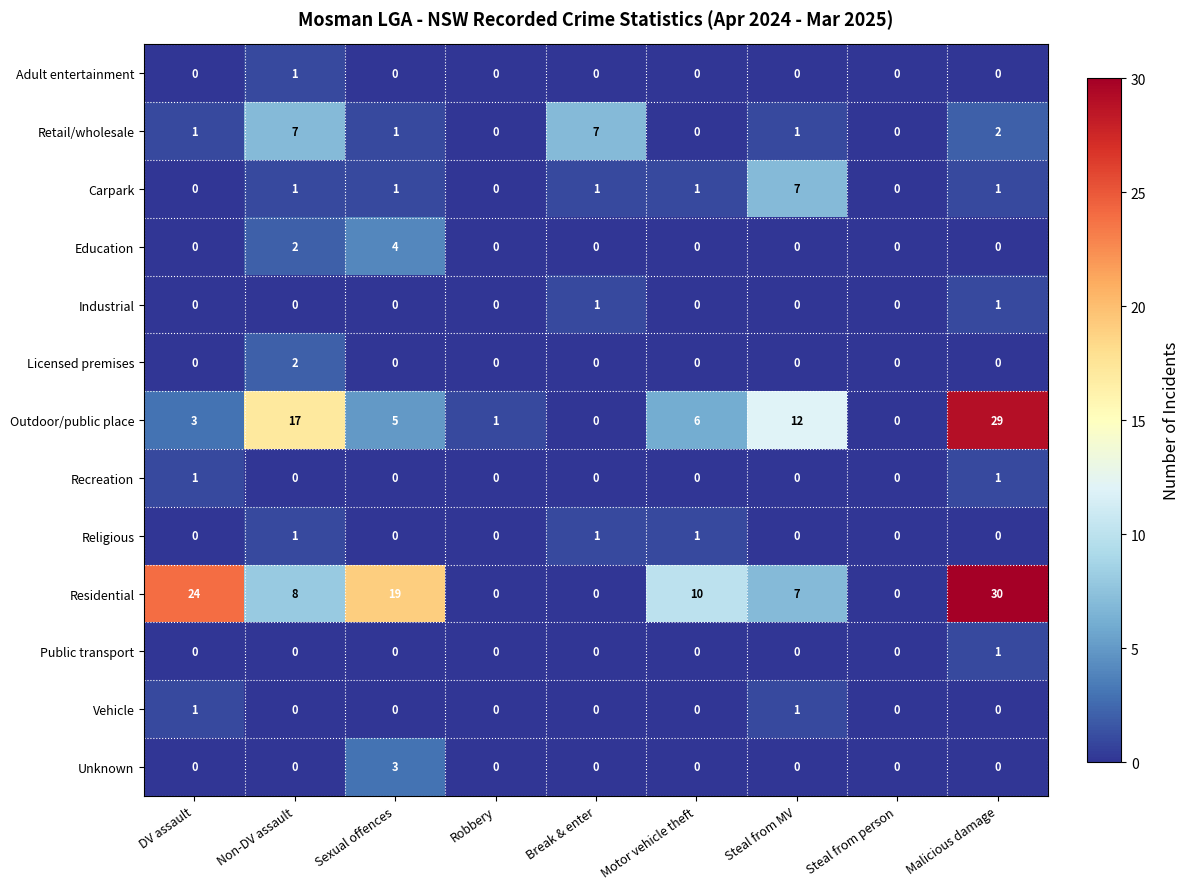

Which series has the largest range (max minus min)?

Residential